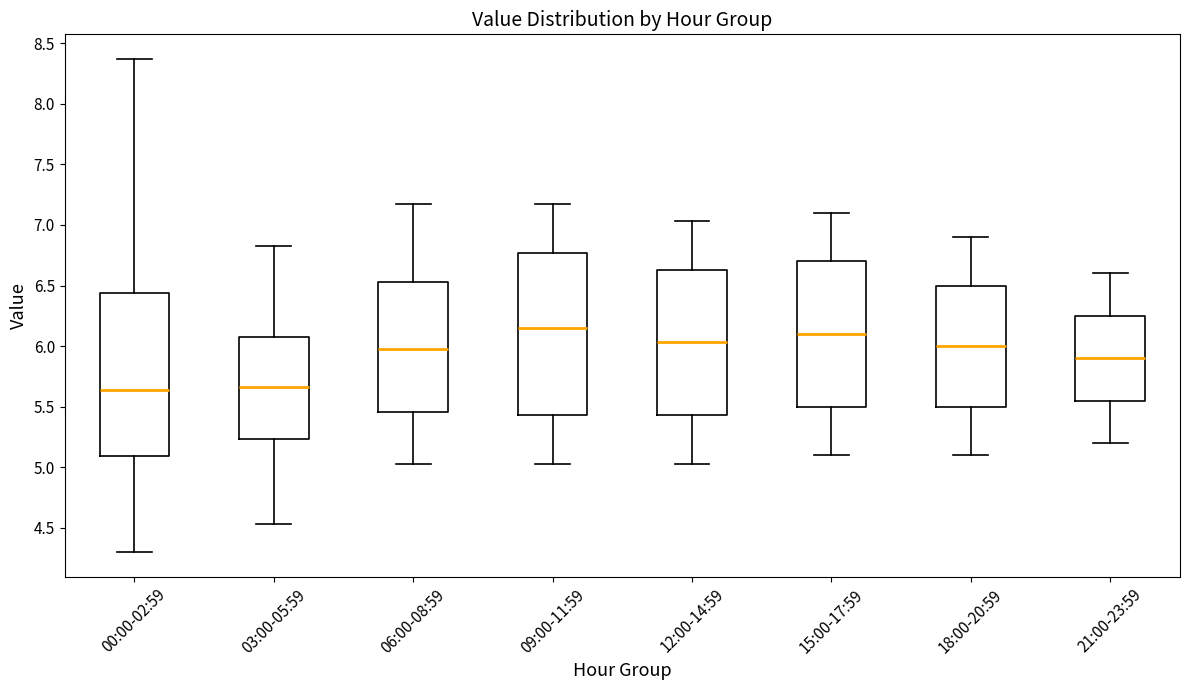

Which box's median line is the highest?

09:00-11:59